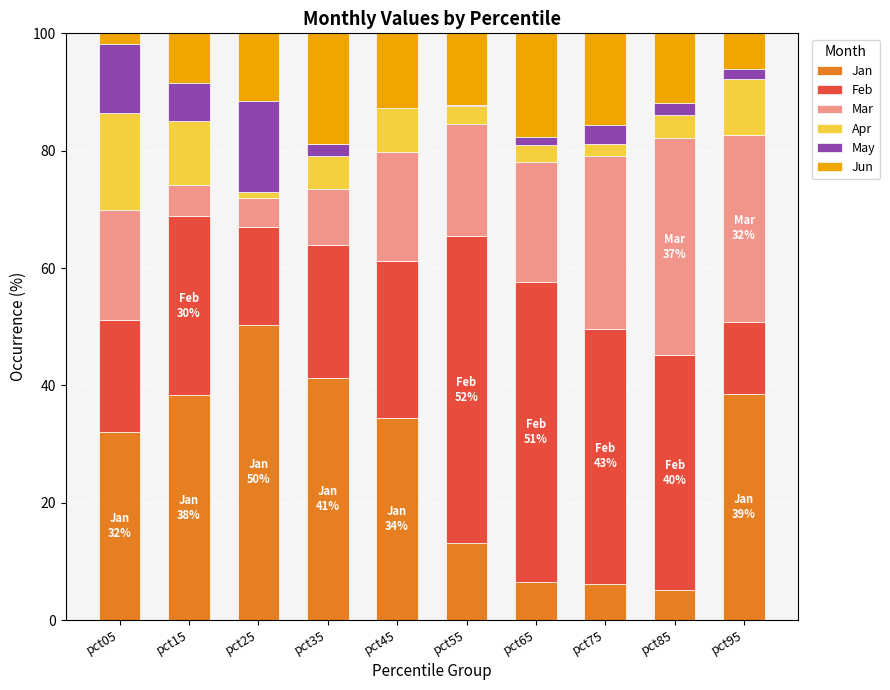

At which label does Jan reach its peak?

pct25